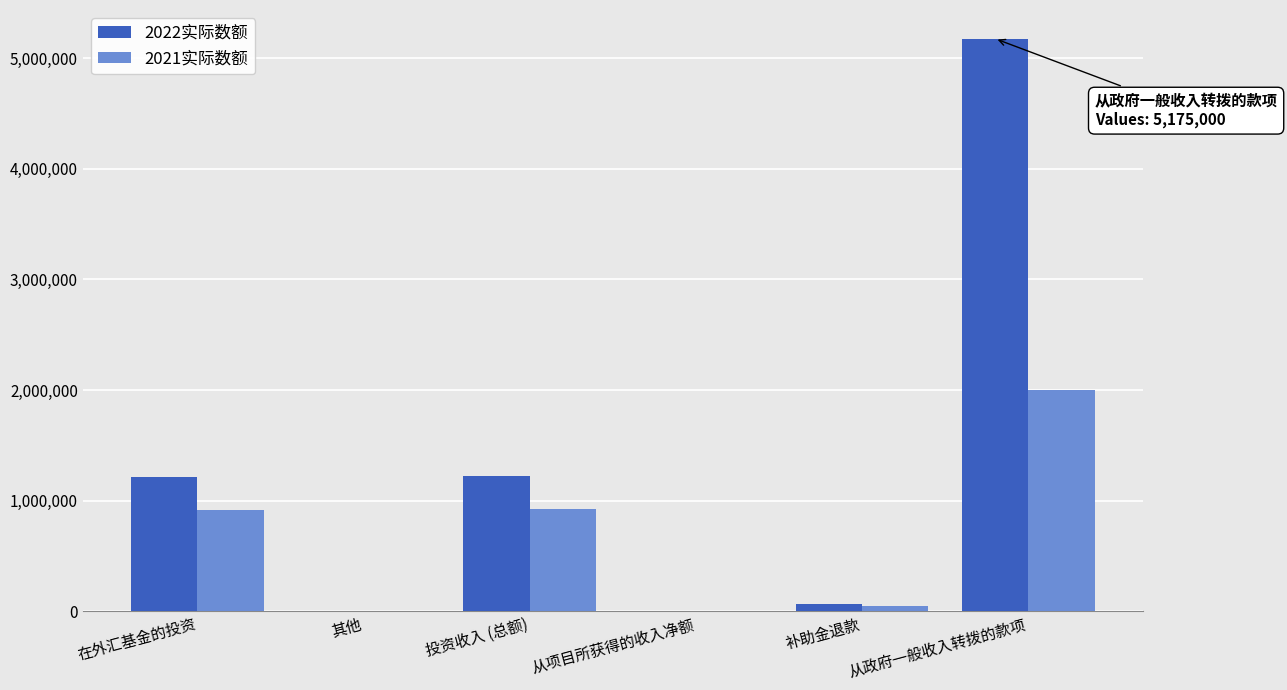

Which series has the largest total across all categories?

2022实际数额